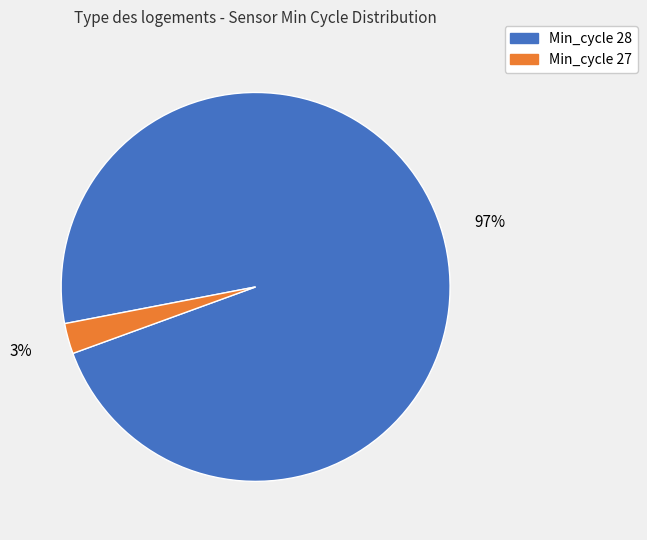

Is there any slice that represents more than half of the pie?

Yes